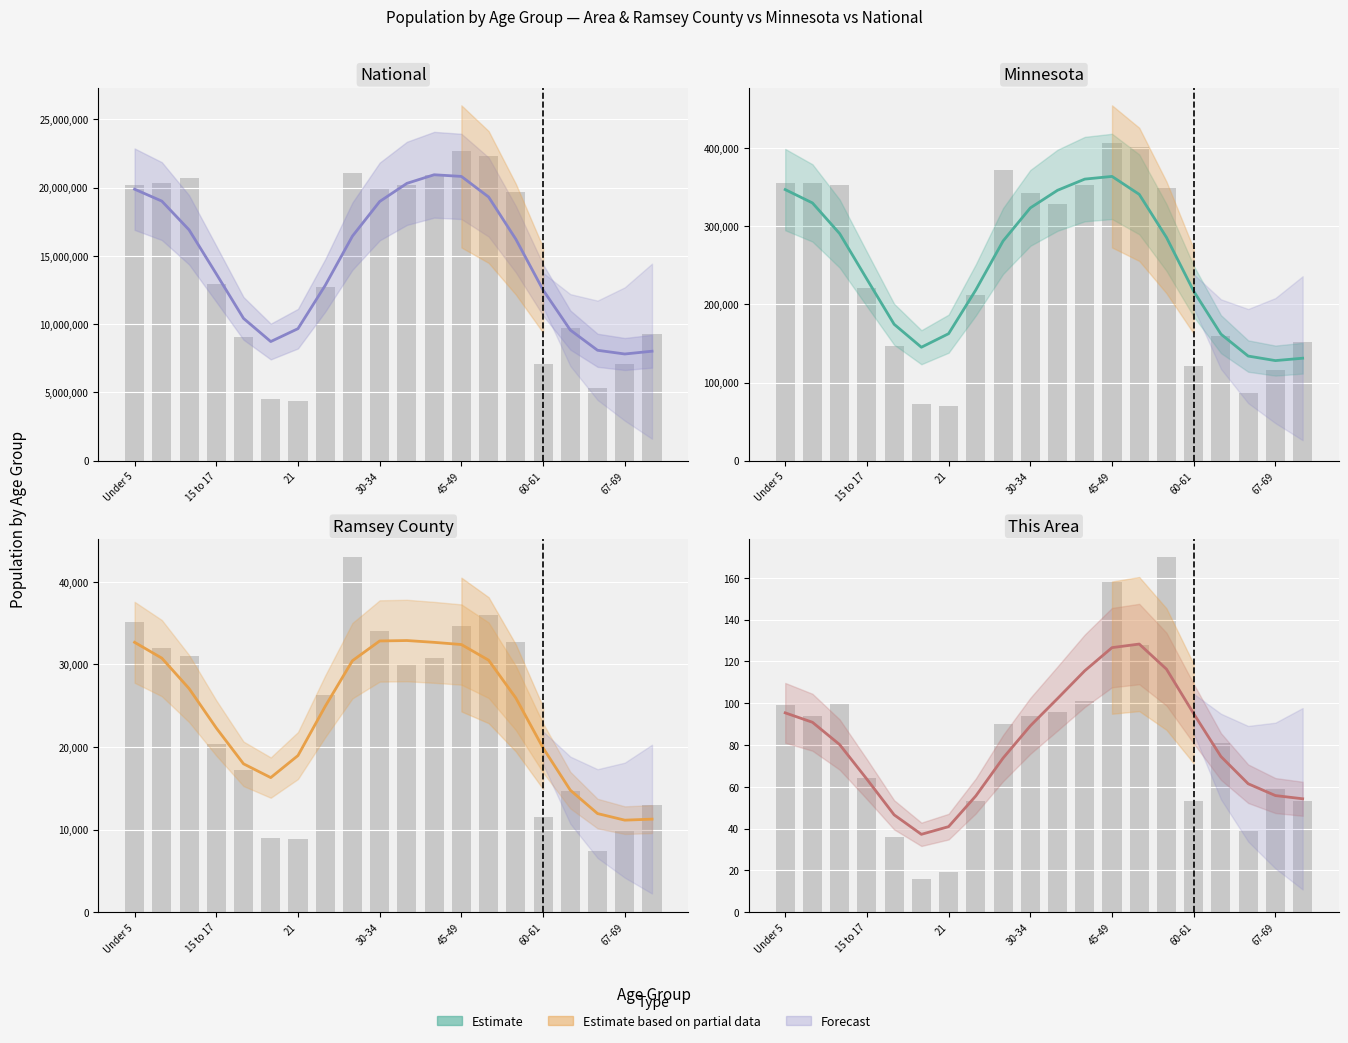

At how many categories does at least one series exceed 16293511?

10